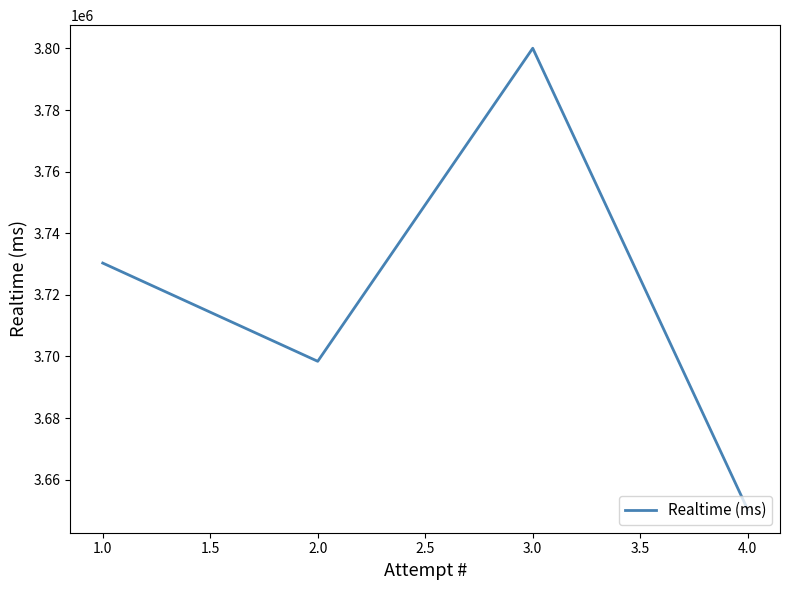

List the labels in order of value, smallest first.

4.0, 2.0, 1.0, 3.0